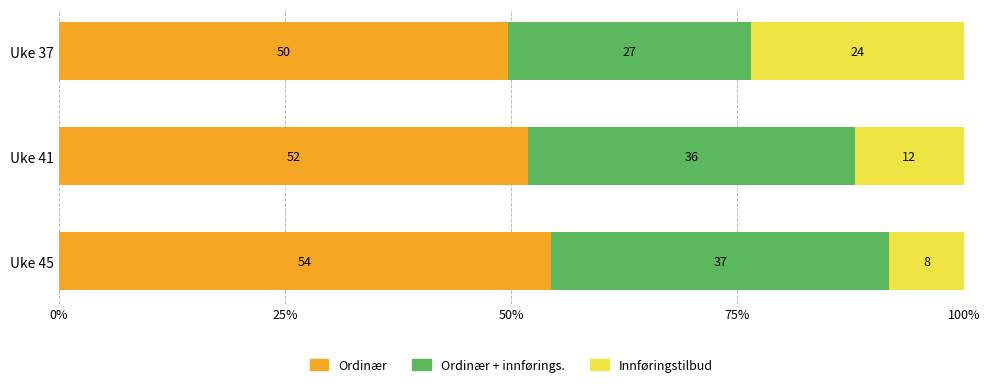

What are all the series names shown in the legend?

Ordinær, Ordinær + innførings., Innføringstilbud